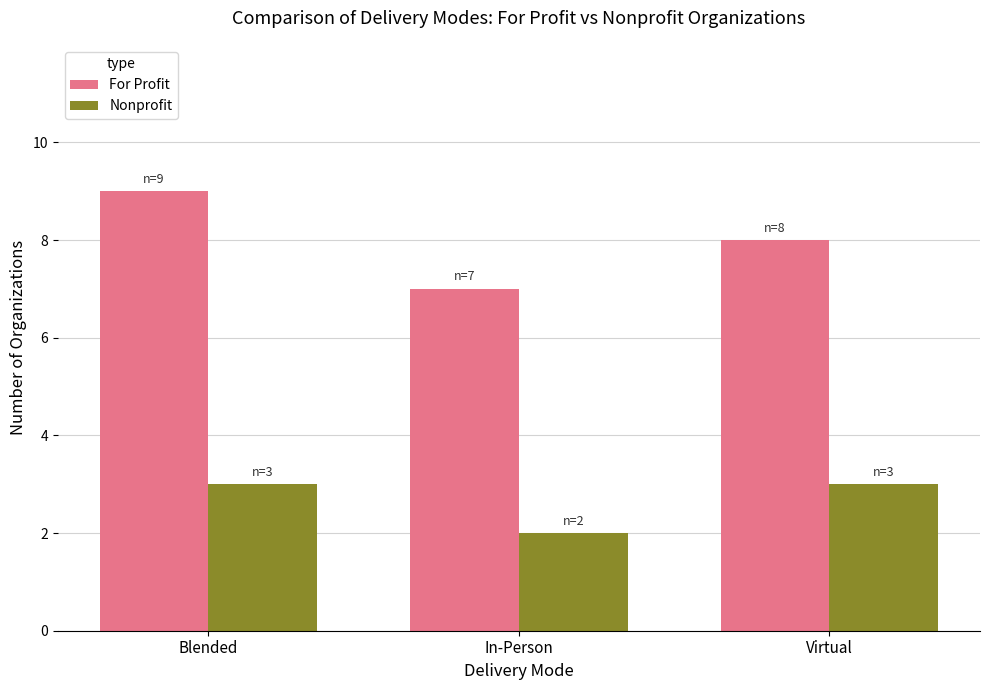

List the series in order of their overall mean, highest first.

For Profit, Nonprofit